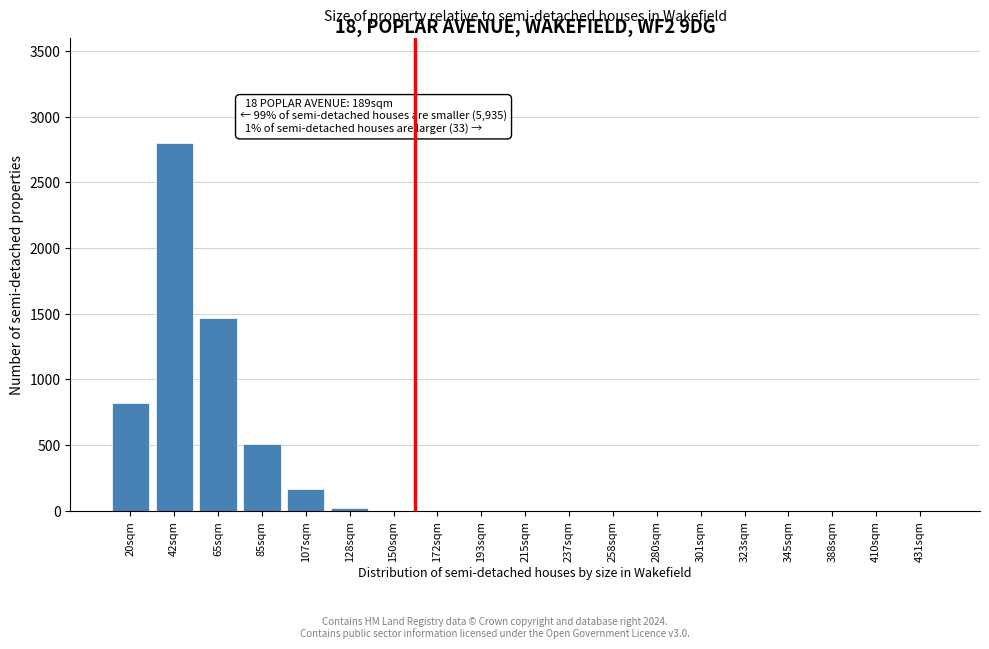

Reading left to right, what are all the values shown in this chart?

20sqm=820	42sqm=2800	65sqm=1470	85sqm=510	107sqm=165	128sqm=20	150sqm=0	172sqm=0	193sqm=0	215sqm=0	237sqm=0	258sqm=0	280sqm=0	301sqm=0	323sqm=0	345sqm=0	388sqm=0	410sqm=0	431sqm=0